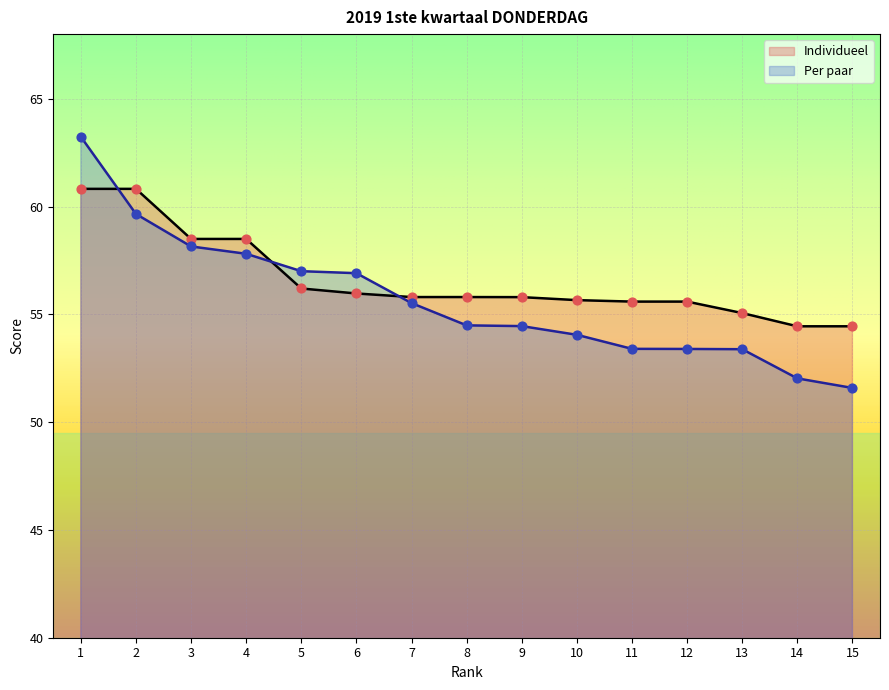

What are all the series names shown in the legend?

Individueel, Per paar